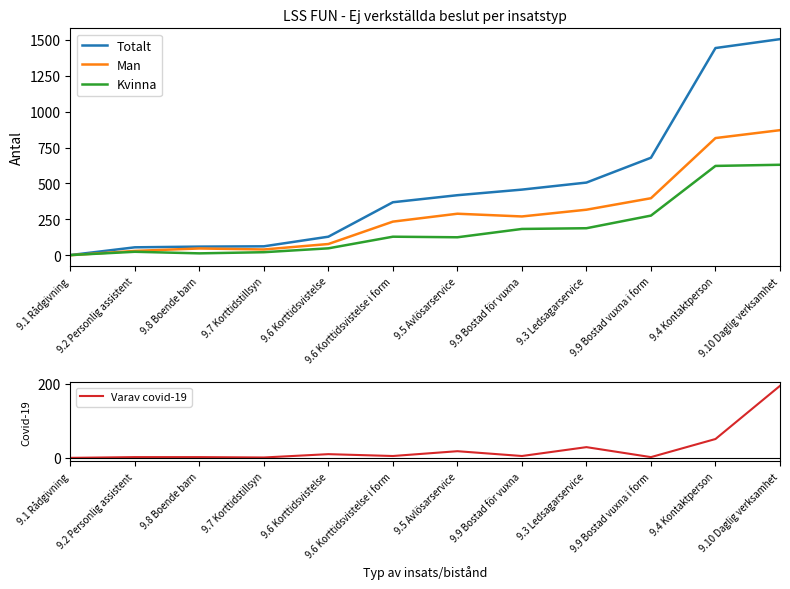

Rank the series by their maximum value, from highest to lowest.

Totalt, Man, Kvinna, Varav covid-19